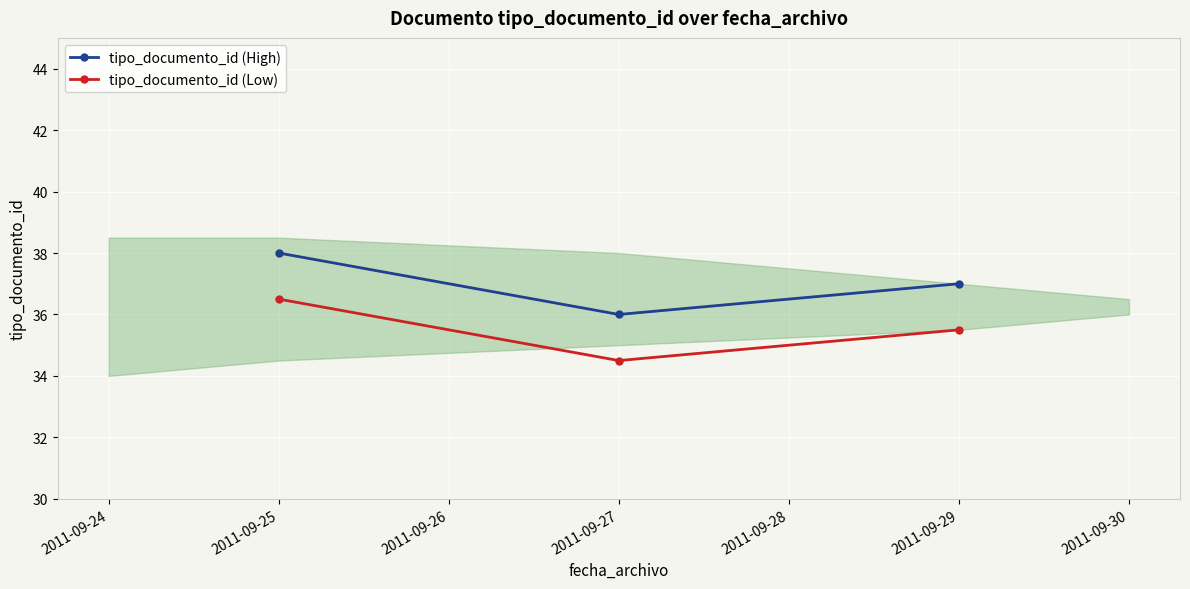

List the labels in order of tipo_documento_id (Low) value, largest first.

2011-09-25, 2011-09-29, 2011-09-27